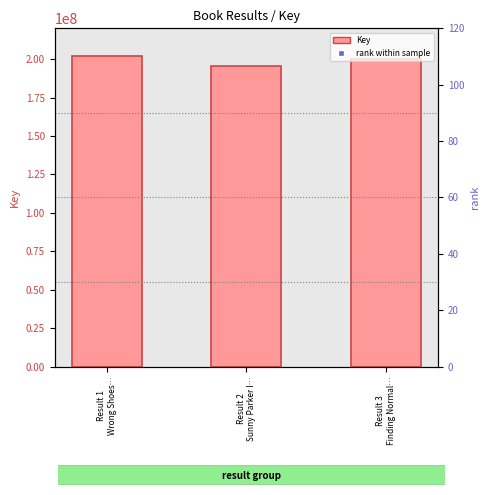

What is the sum of all values?

597516094